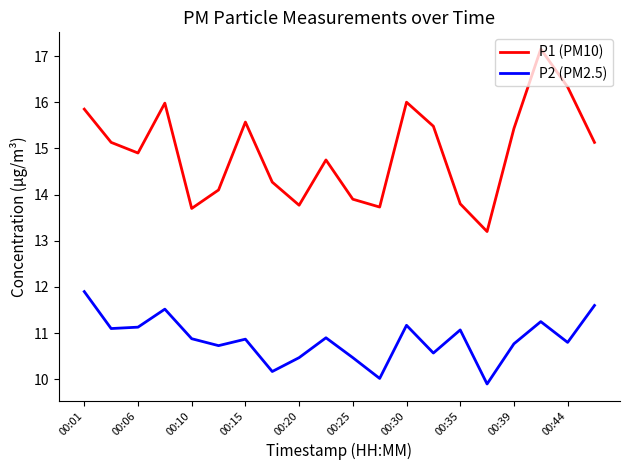

True or false: P1 (PM10) and P2 (PM2.5) intersect in this chart.

False